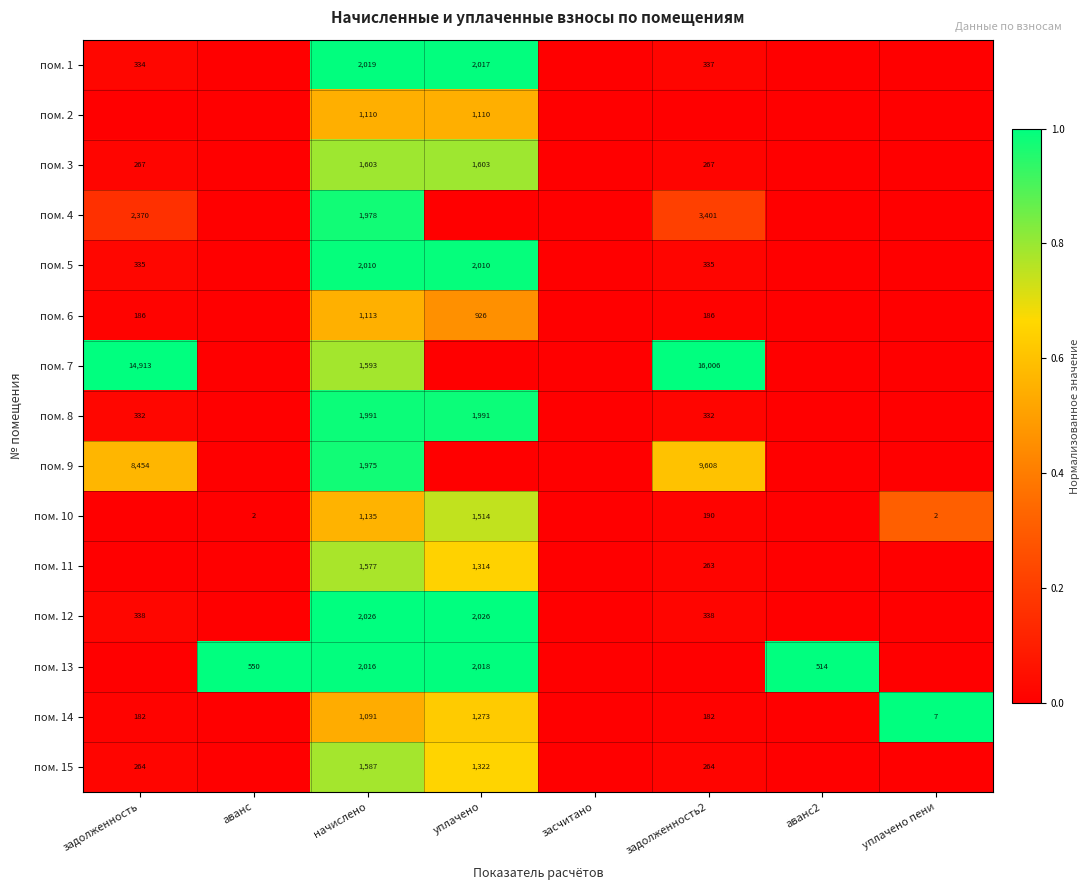

The пом. 8 series shows 1991 at начислено. True or false?

True